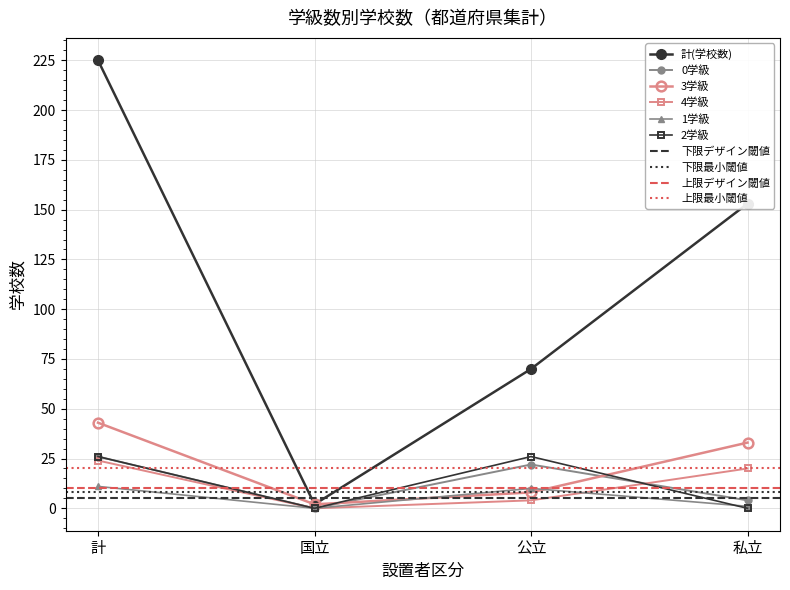

What is the total value across all series at 計?

355